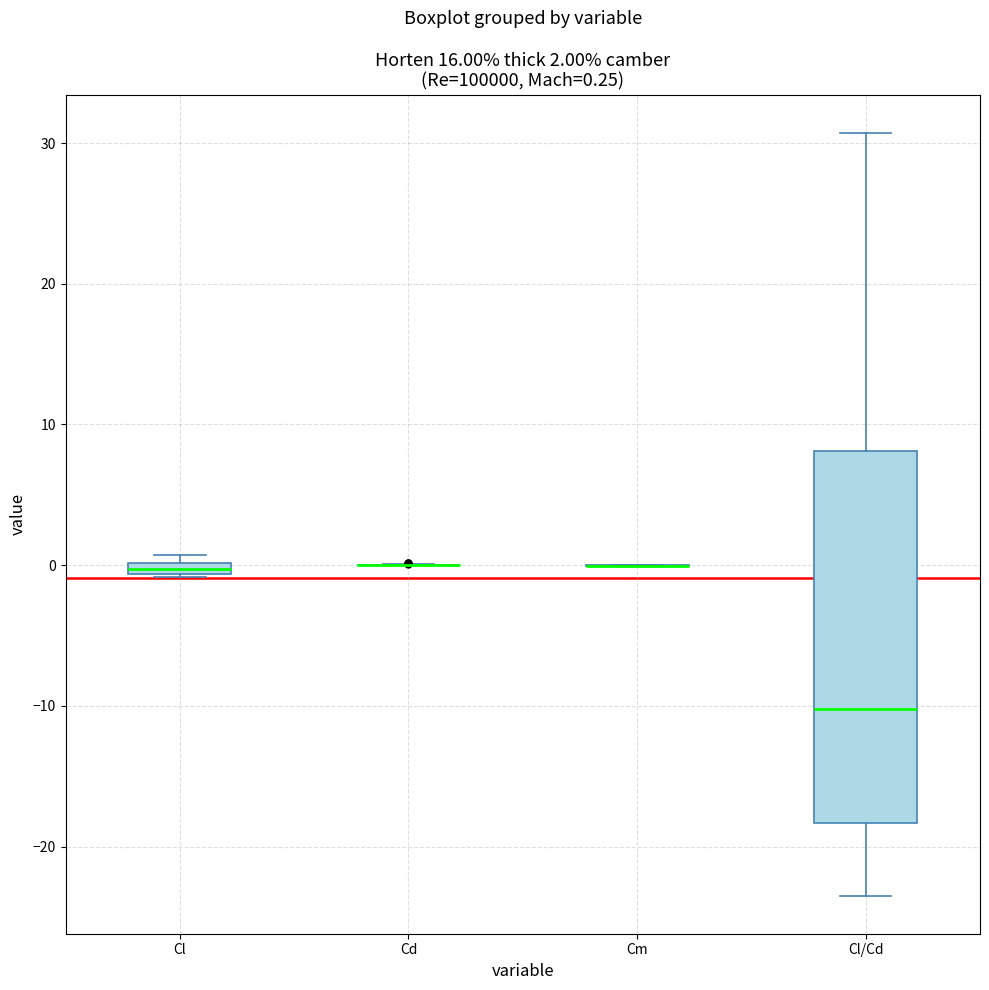

Comparing the boxes themselves (not the whiskers), which one is the tallest?

Cl/Cd